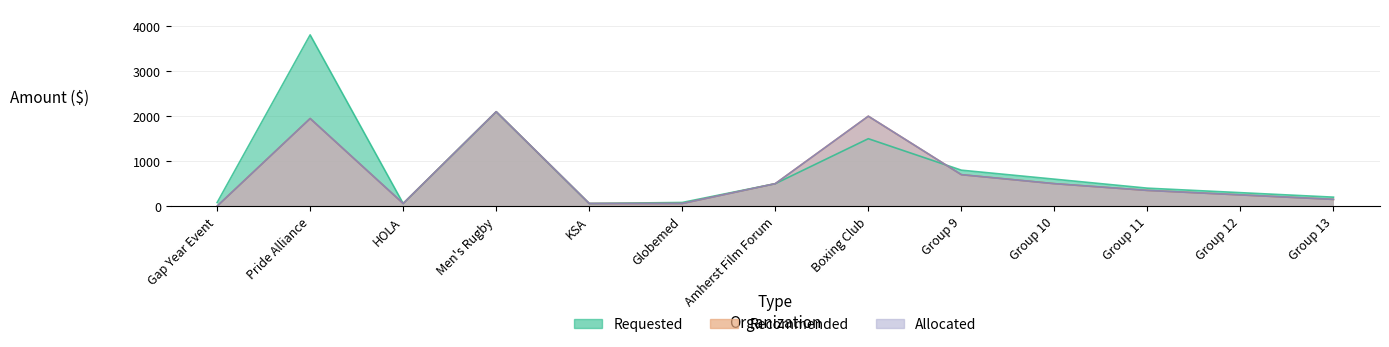

Reading left to right, list all the values displayed in this chart.

Requested: 80	3809	59	2100	59	82	500	1500	800	600	400	300	200
Recommended: 0	1949	59	2100	59	59	500	2000	700	500	350	250	150
Allocated: 0	1949	59	2100	59	59	500	2000	700	500	350	250	150